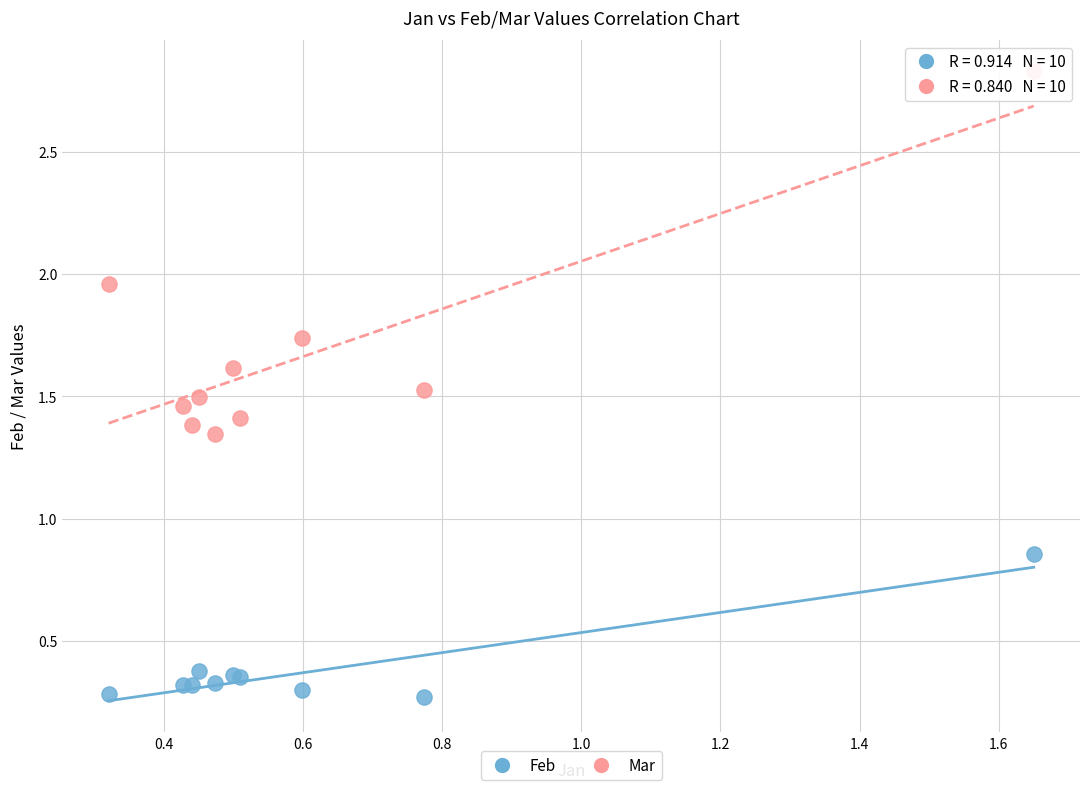

Which series reaches the minimum Y coordinate?

Feb